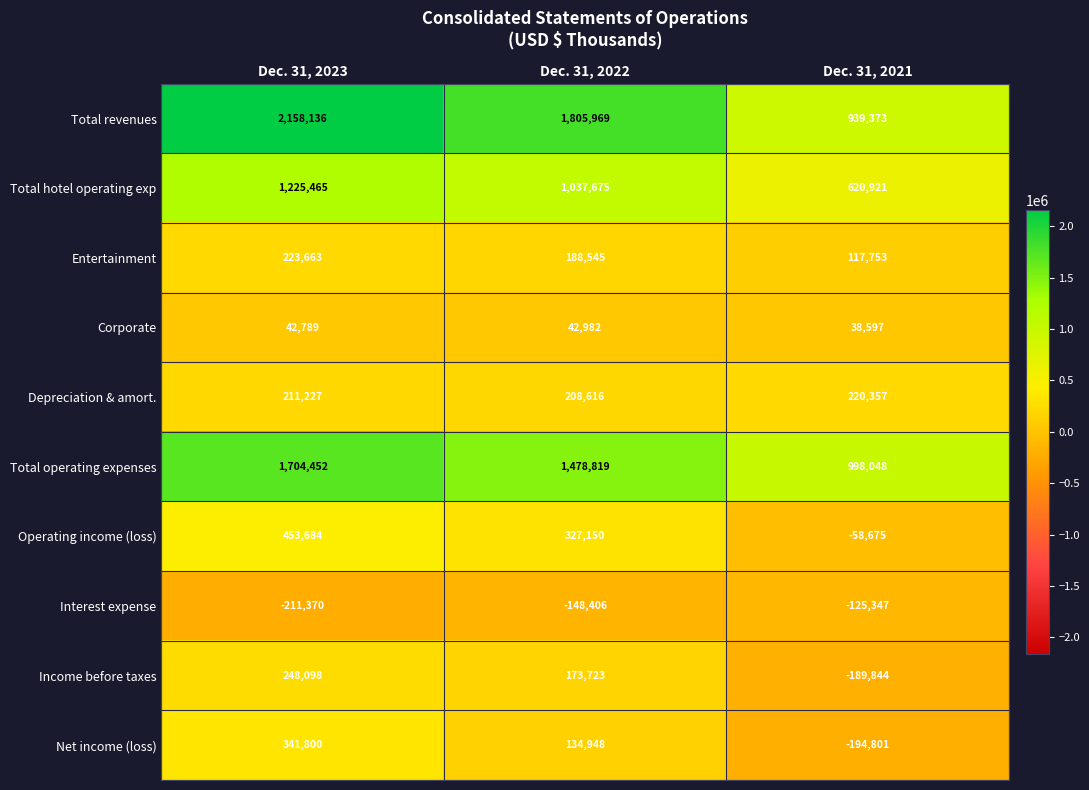

What is the sum of the Entertainment values at Dec. 31, 2021 and Dec. 31, 2023?

341416